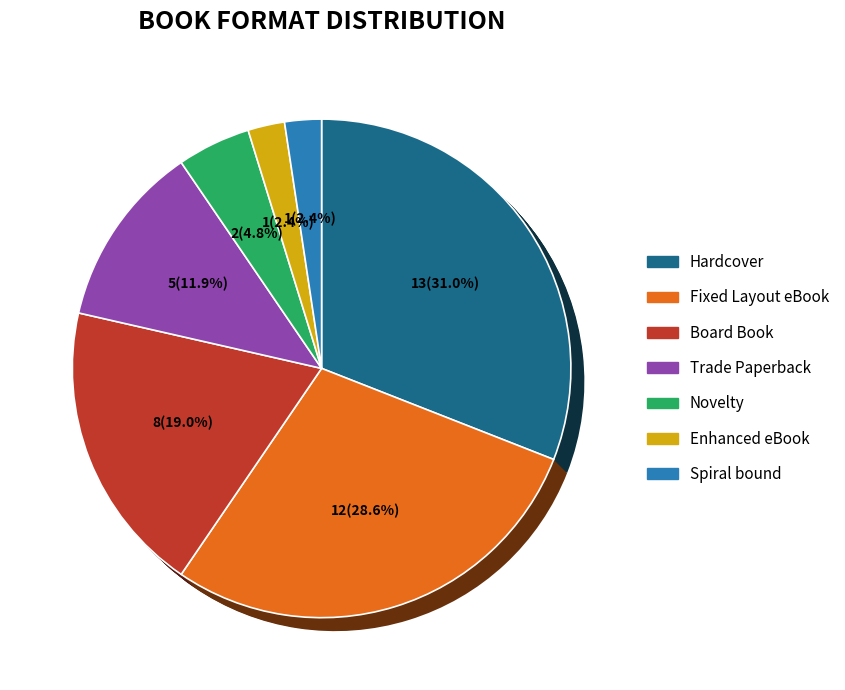

How many slices are in this pie chart?

7